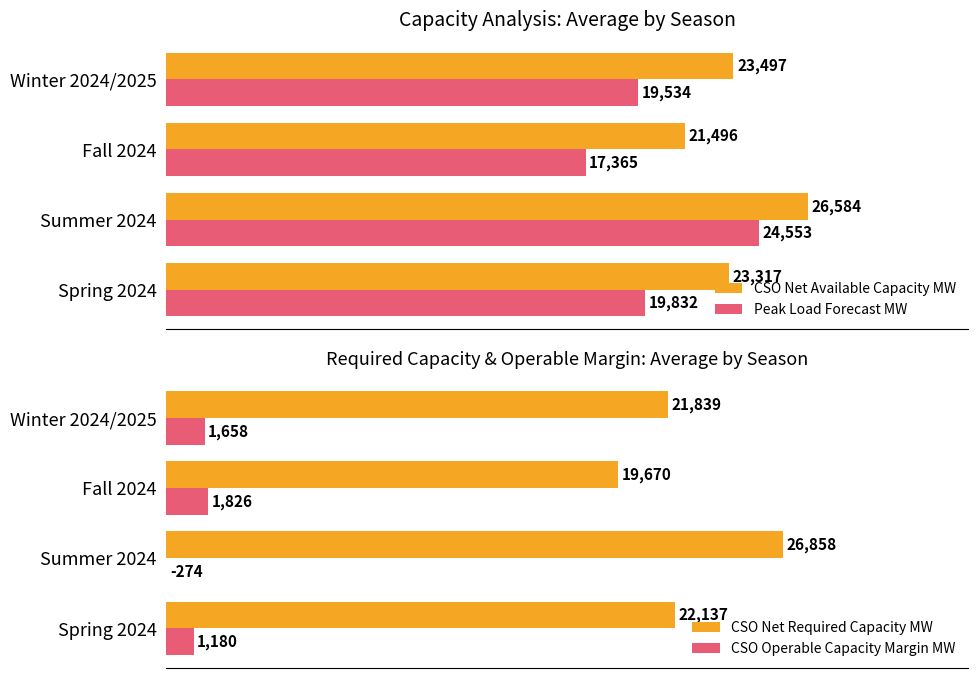

At which label does Peak Load Forecast MW reach its minimum?

Fall 2024